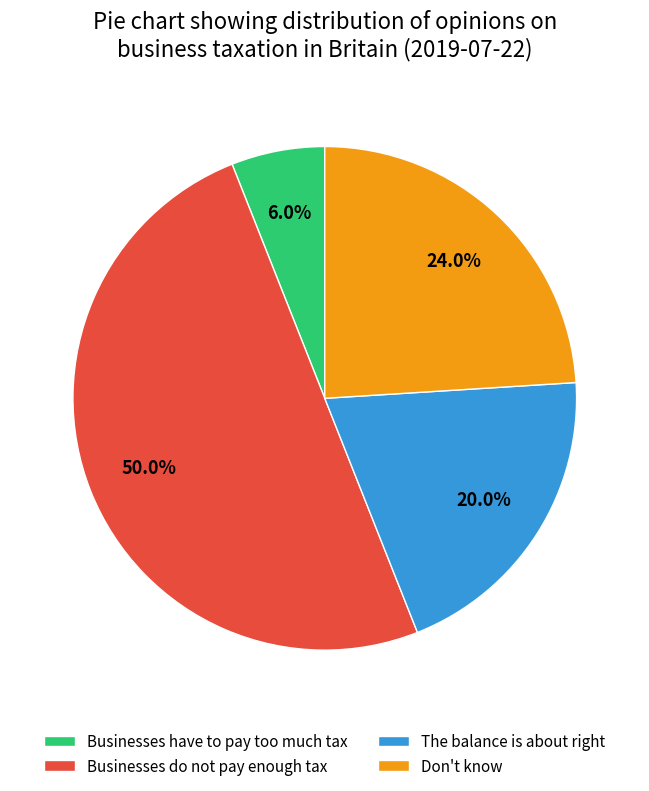

Is the sum of Don't know and Businesses have to pay too much tax greater than half?

No